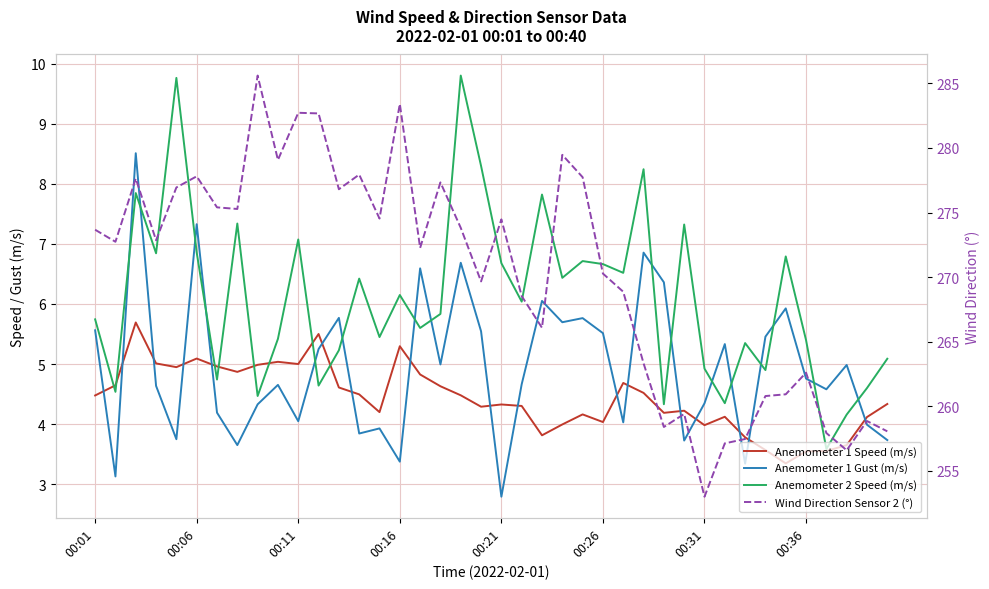

What is the sum of the Anemometer 1 Speed (m/s) values at 9 and 39?

9.4